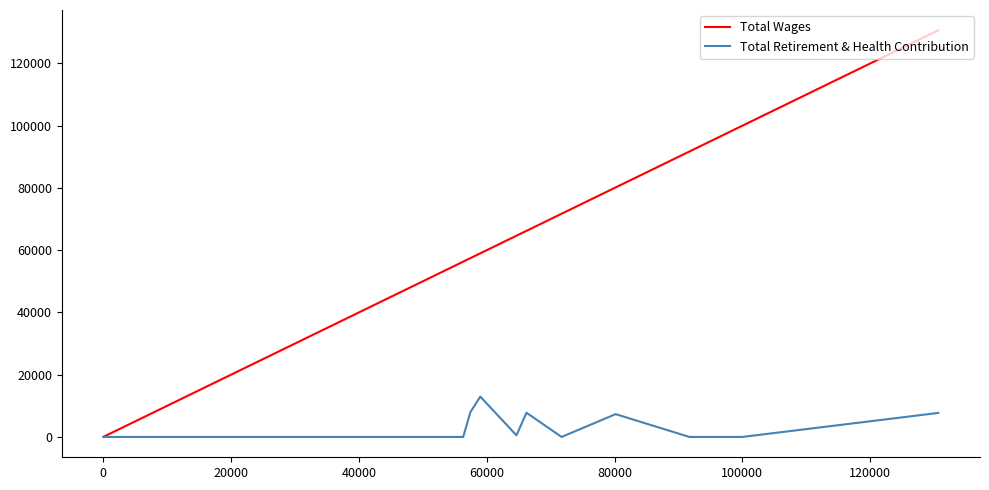

What is the difference between the second highest and minimum values in the Total Wages series?

99952